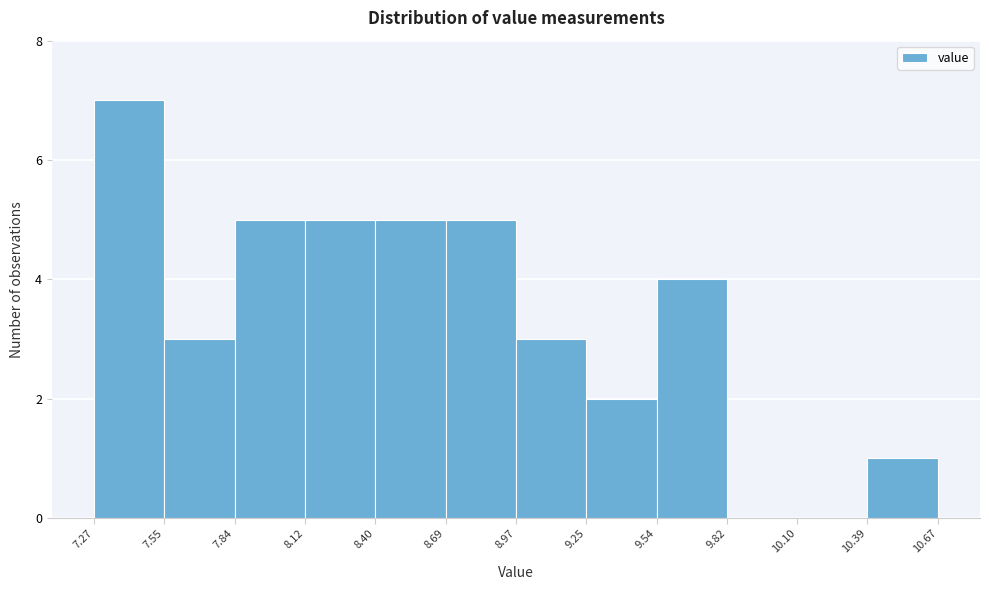

What is the height of the bar covering 8.69 to 8.97 on the x-axis? The values are not printed on the chart, so give them approximately, as read against the axis.

5